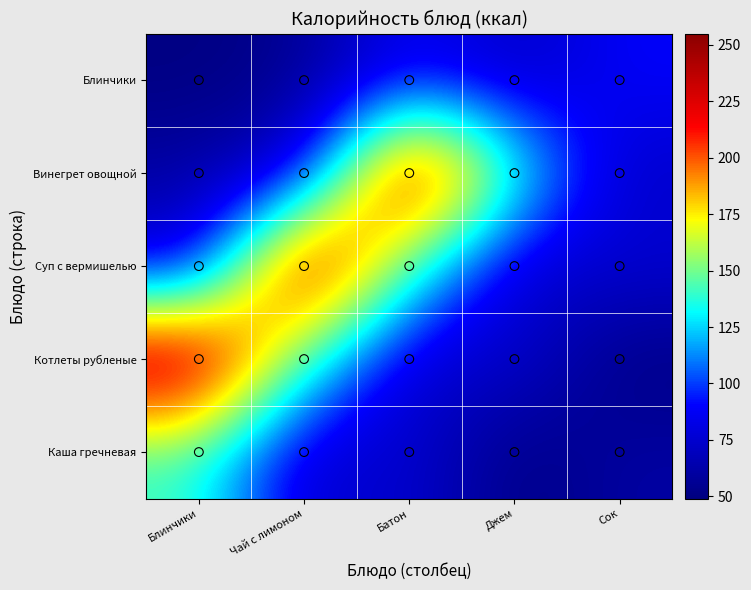

Where does the Блинчики series first go above 69?

Батон